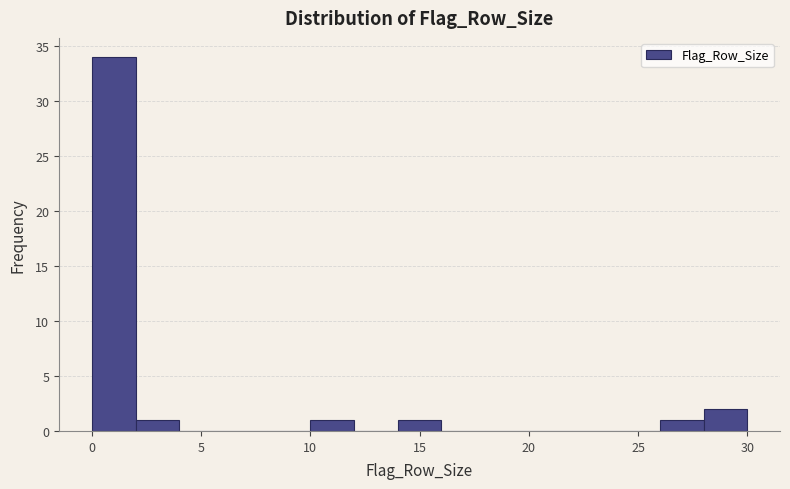

Which range on the x-axis has the tallest bar?

0 to 2